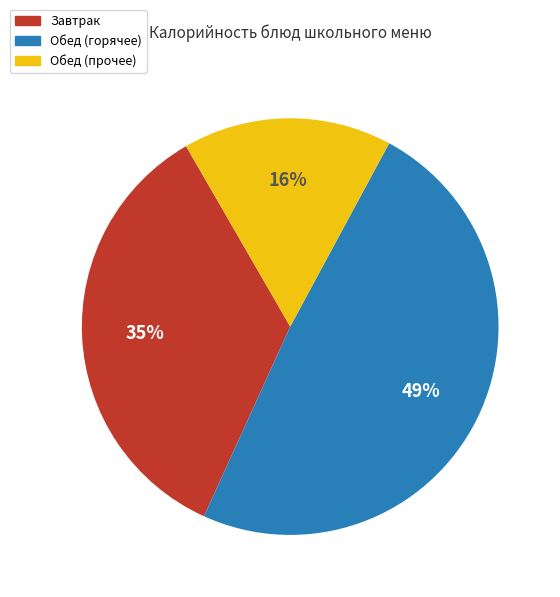

Is there a majority slice in this chart?

No